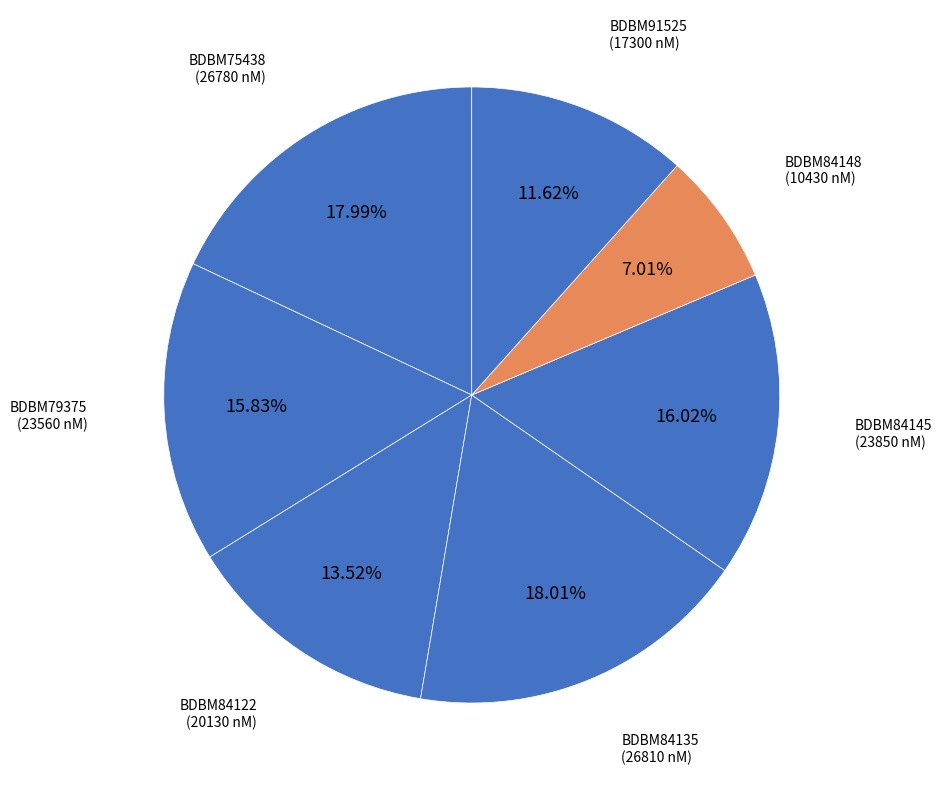

How many slices are in this pie chart?

7